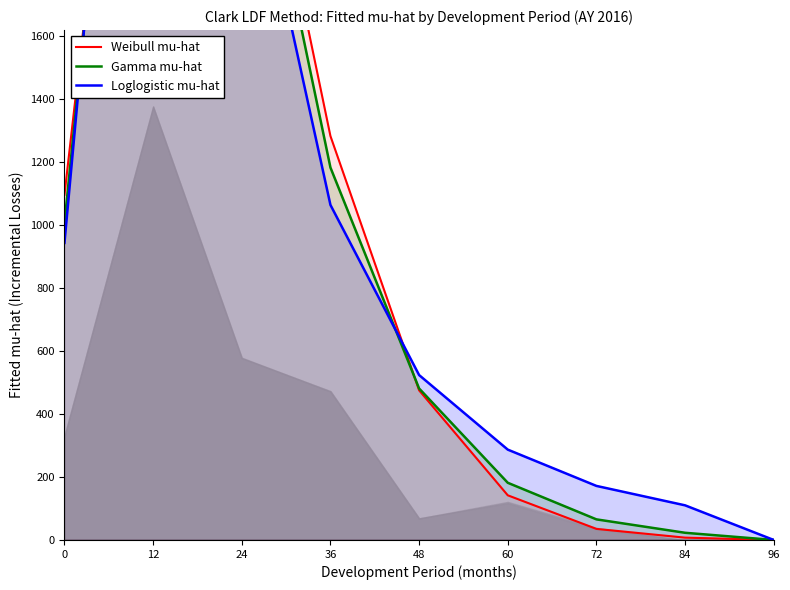

At 12, list the series in order from smallest to largest.

Weibull mu-hat, Gamma mu-hat, Loglogistic mu-hat